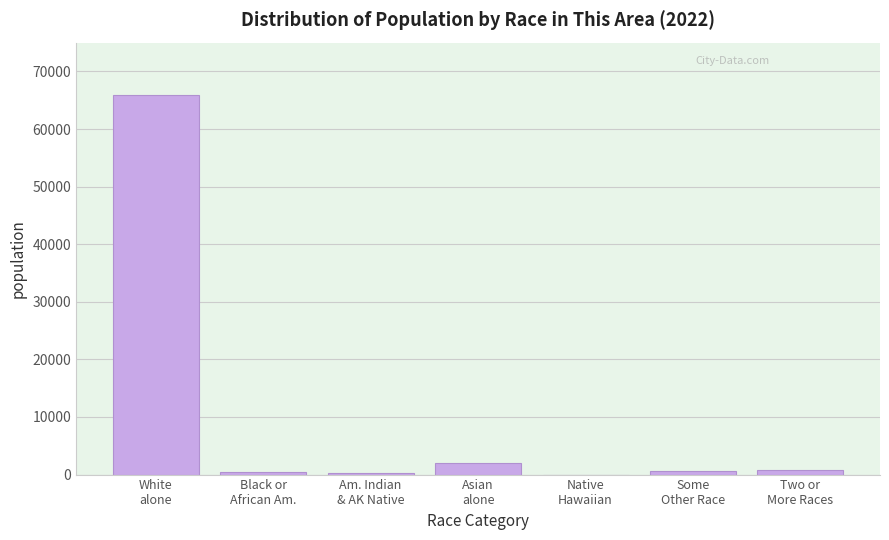

What is the greatest value displayed?

65981